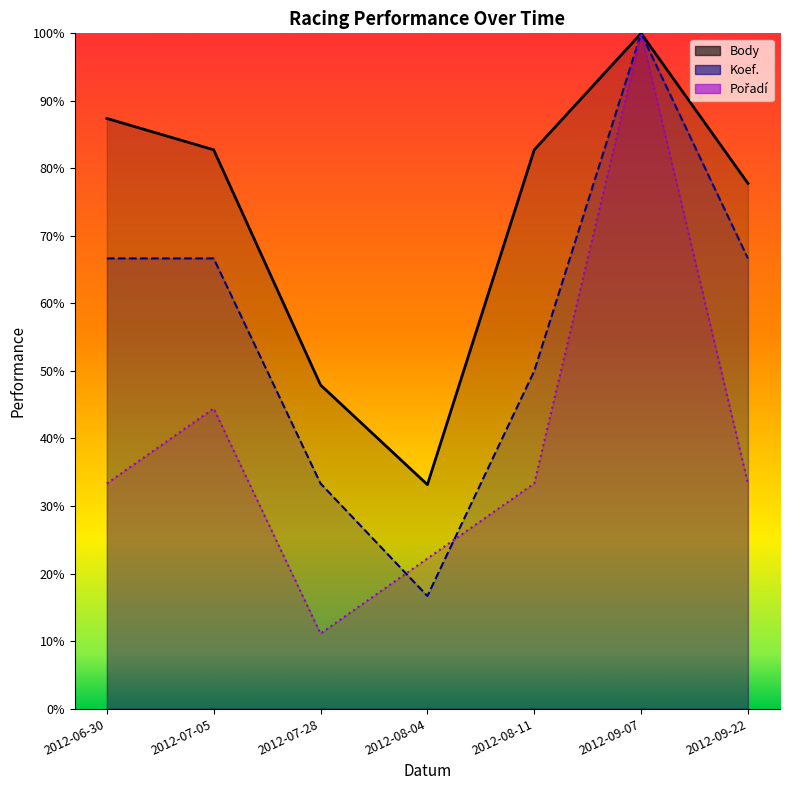

At which category does Pořadí reach its first local valley?

2012-07-28